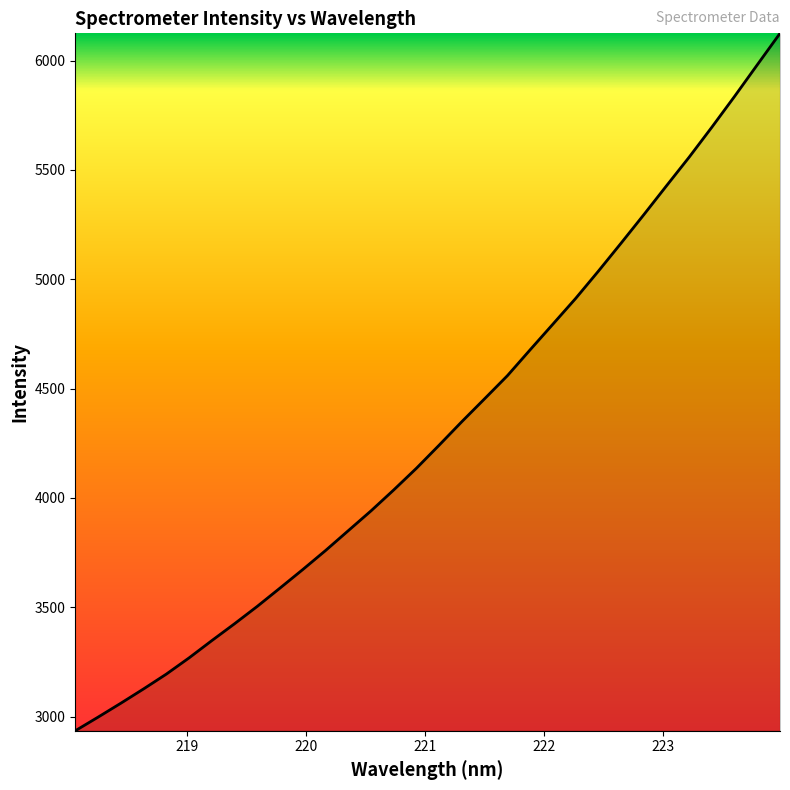

What is the difference between the maximum and minimum values?

3189.8